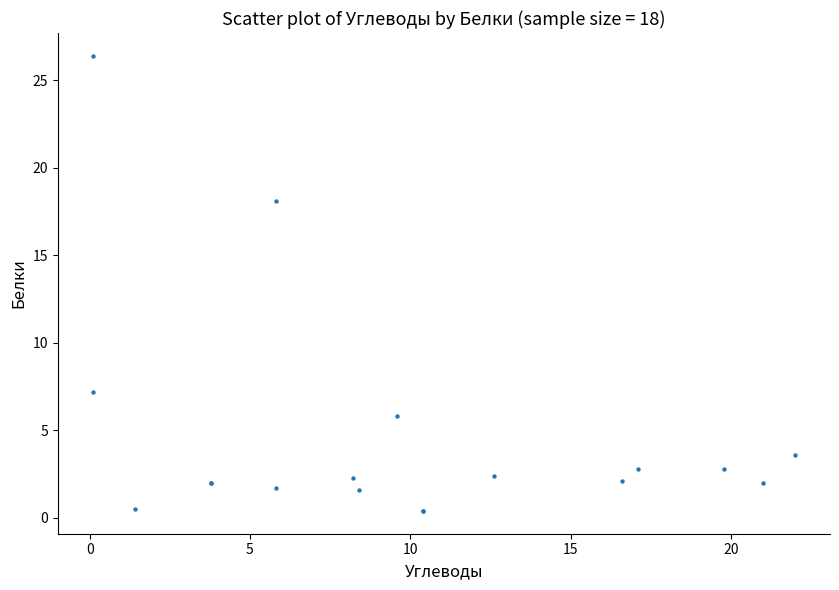

What Y value in the scatter plot is closest to 13?

18.1